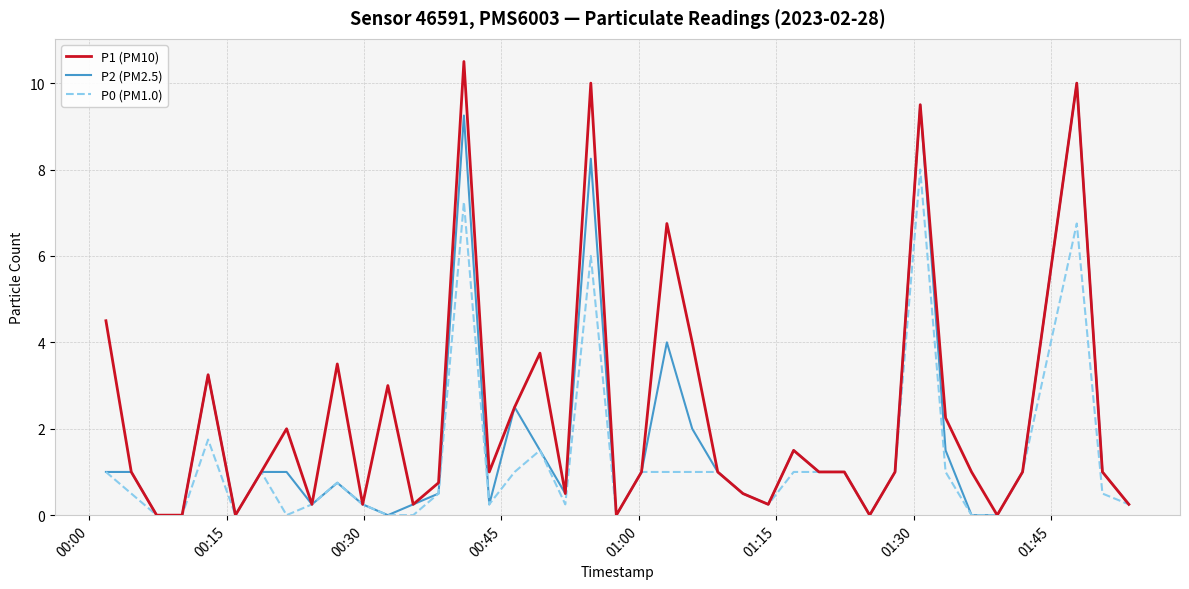

Which series has the widest spread of values?

P1 (PM10)